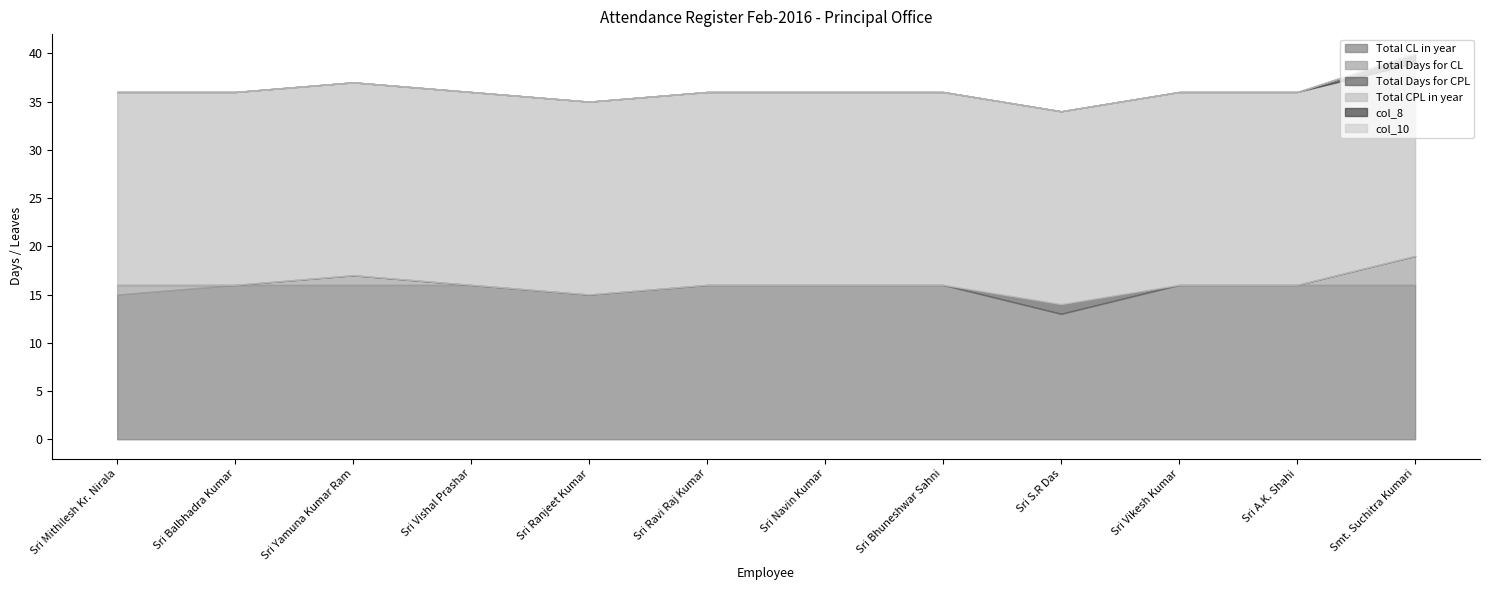

What is the difference between the maximum and second lowest values in the col_8 series?

1